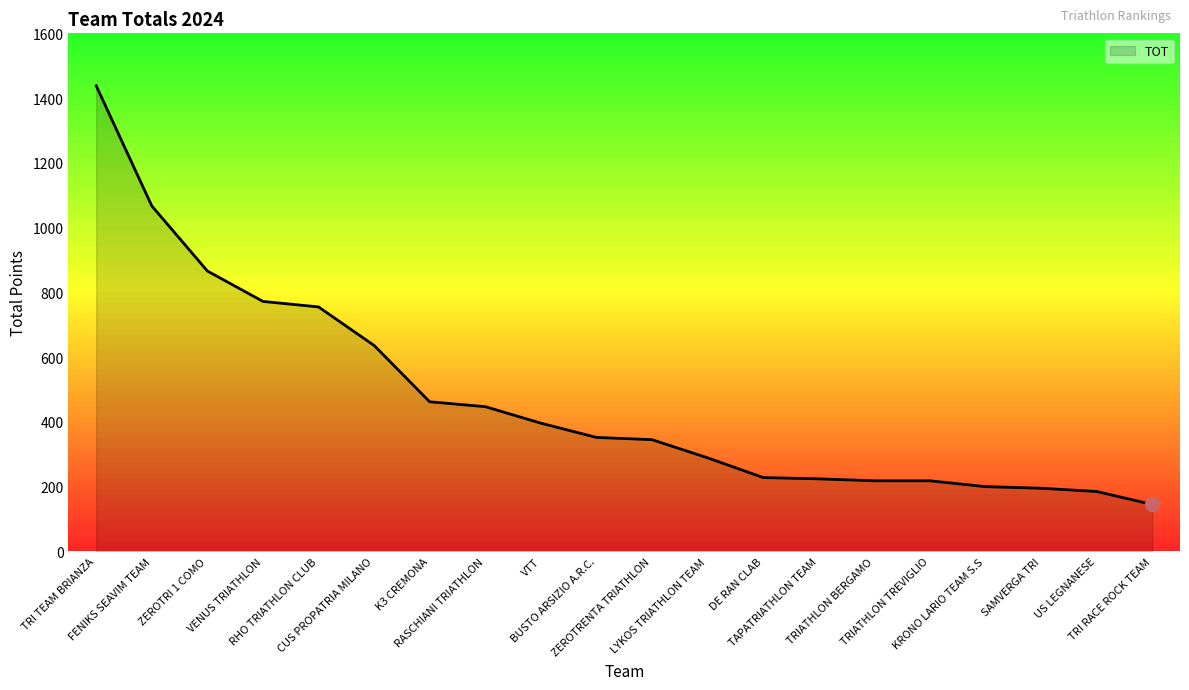

What is the difference between the maximum and minimum values?

1293